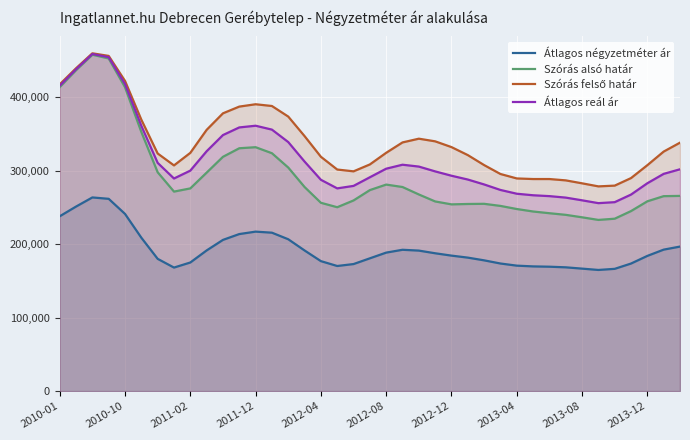

Where does the Szórás alsó határ series first go above 267476?

2010-01